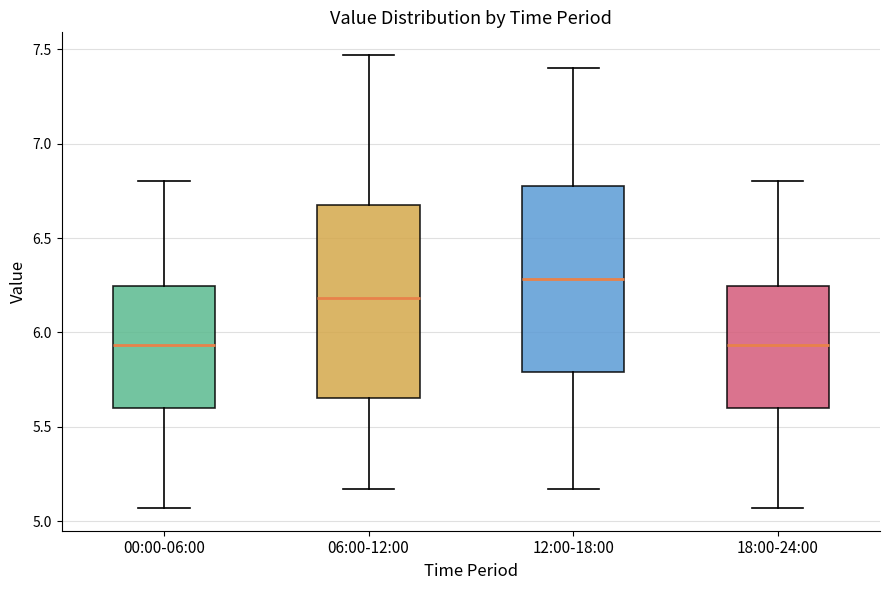

Reading left to right, transcribe this box plot: for each box, give where its median line is, the range the box spans, and where its two whiskers end, as read against the y-axis. The values are not printed on the chart, so give them approximately, as read against the axis.

00:00-06:00: median 5.95, box 5.60 to 6.25, whiskers 5.05 to 6.80
06:00-12:00: median 6.20, box 5.65 to 6.70, whiskers 5.15 to 7.45
12:00-18:00: median 6.30, box 5.80 to 6.80, whiskers 5.15 to 7.40
18:00-24:00: median 5.95, box 5.60 to 6.25, whiskers 5.05 to 6.80